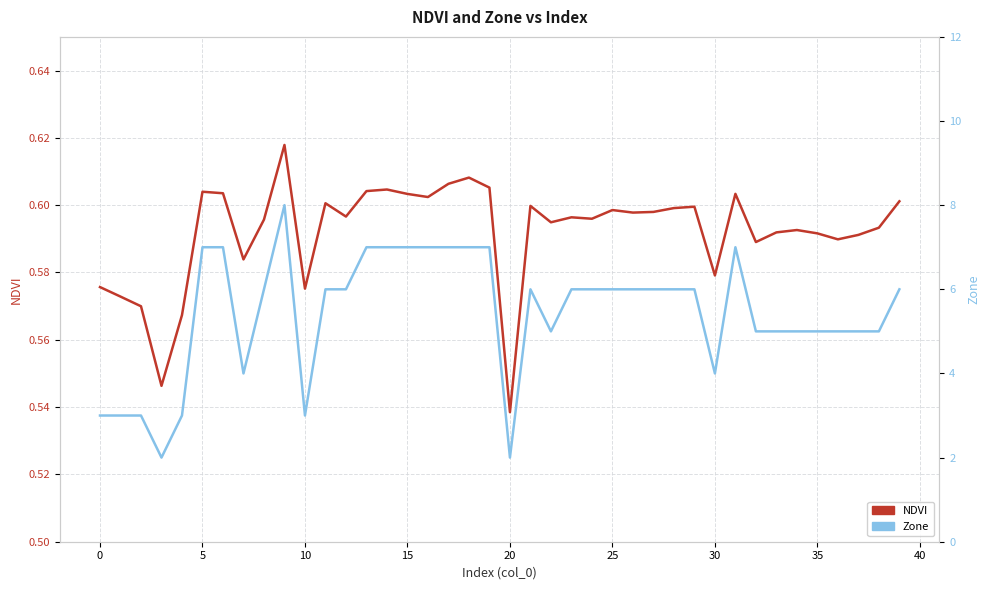

What is the approximate value of NDVI at 32?

0.6